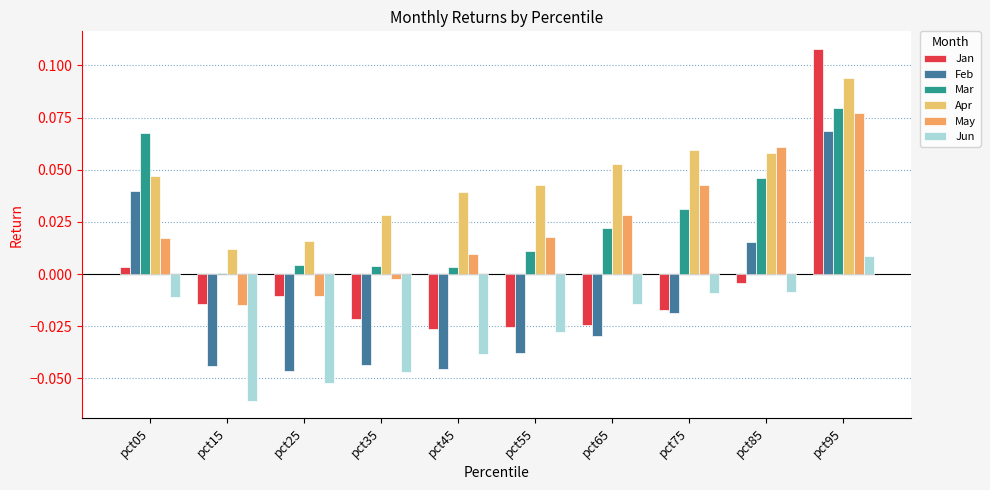

The value of Apr at pct75 is 0.1. True or false?

True